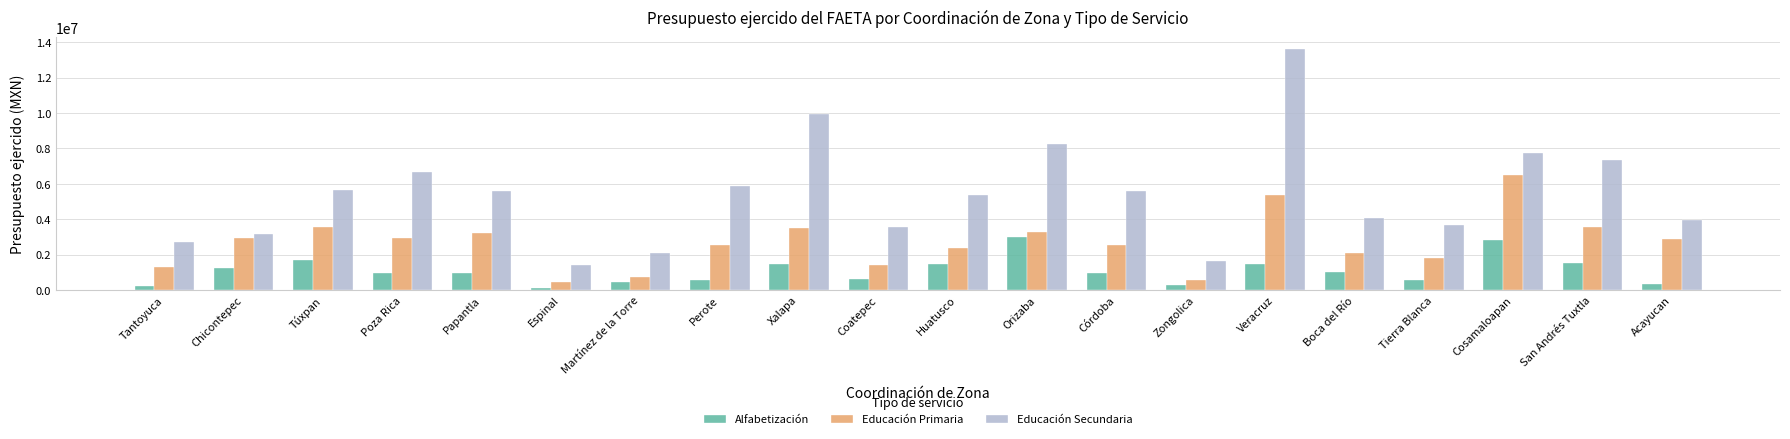

What is the average value of the Educación Primaria series?

2681145.5